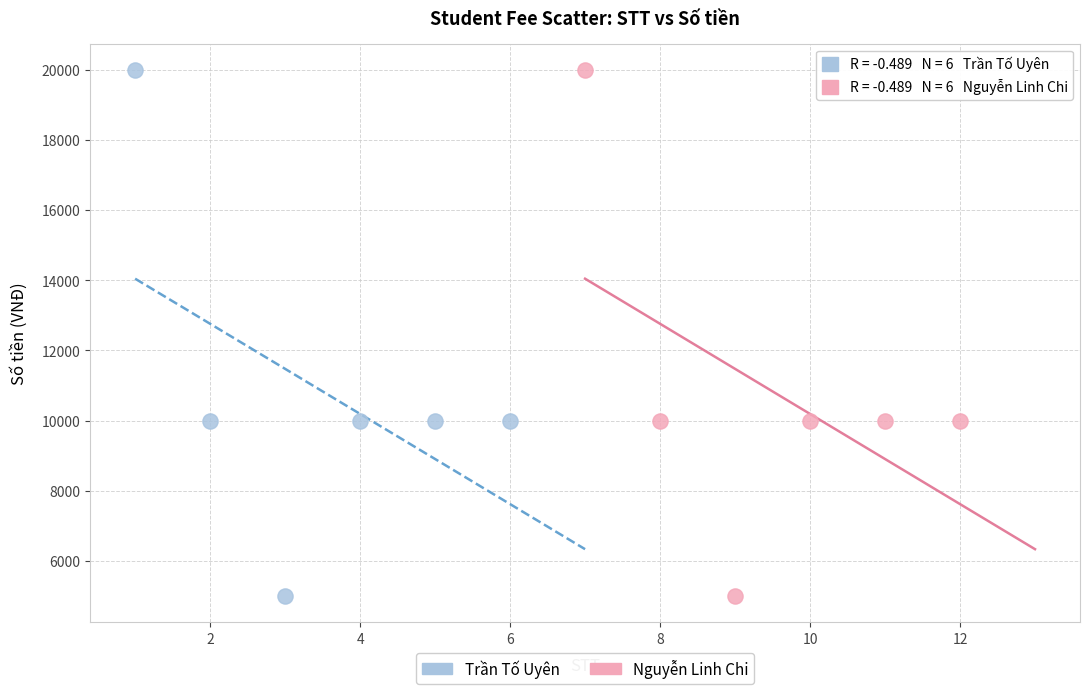

What are all the series names shown in the legend?

Trần Tố Uyên, Nguyễn Linh Chi